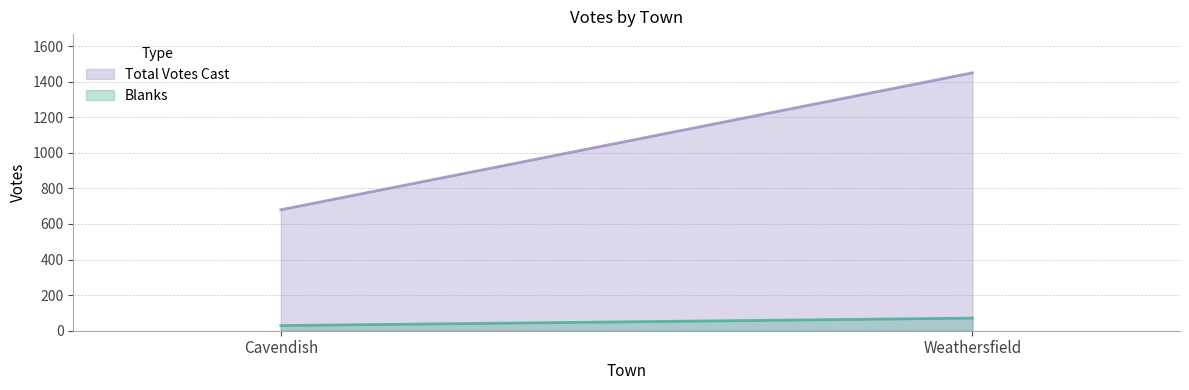

At which label is Blanks closest to 50?

Cavendish